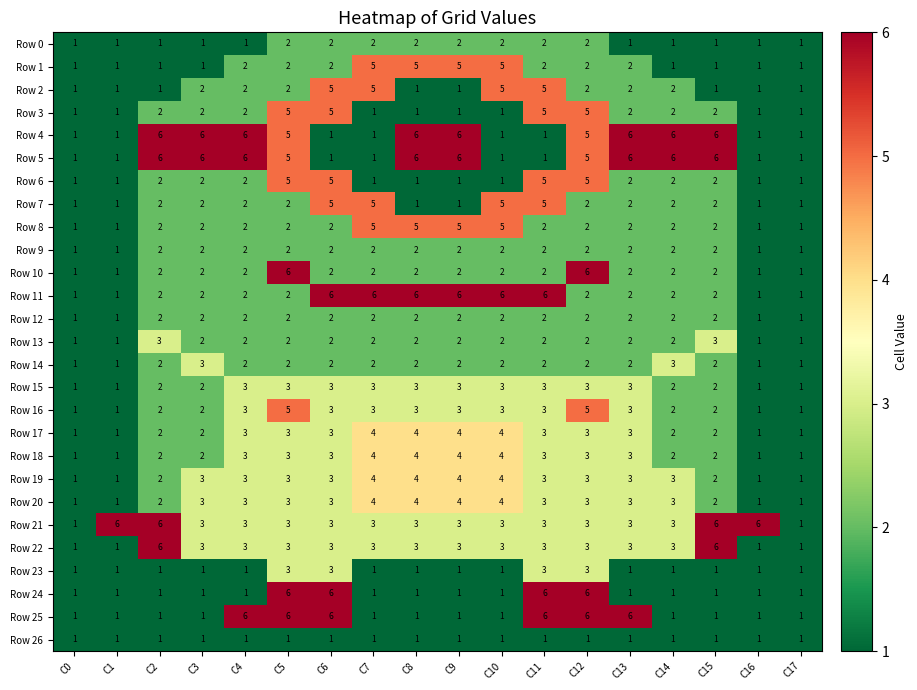

What is the difference between the maximum and minimum values in the Row 6 series?

4